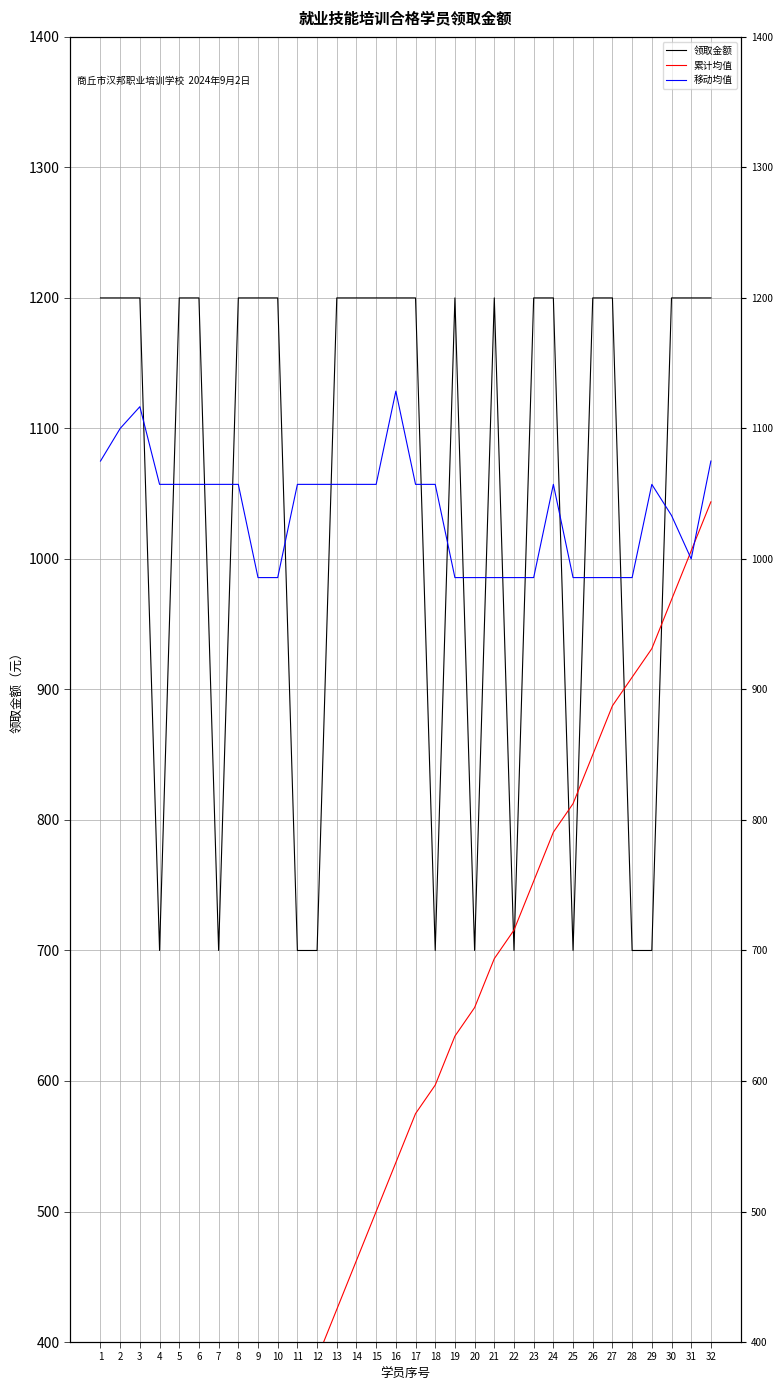

Rank the series by their maximum value, from highest to lowest.

领取金额, 移动均值, 累计均值